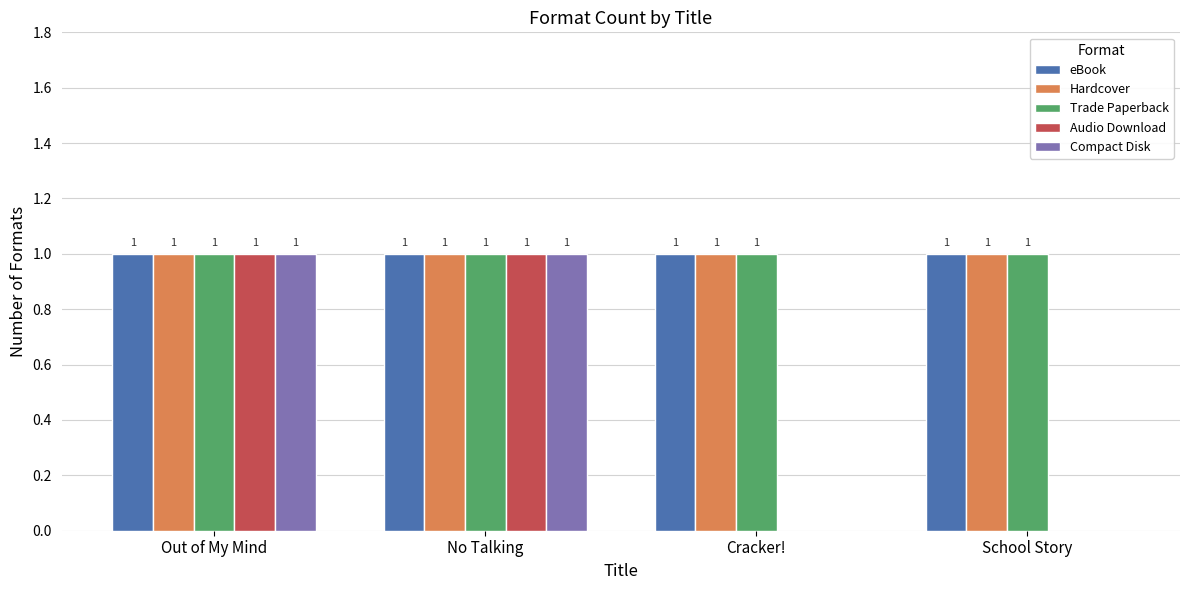

Reading right to left, what are all the values shown in this chart?

eBook: 1	1	1	1
Hardcover: 1	1	1	1
Trade Paperback: 1	1	1	1
Audio Download: 0	0	1	1
Compact Disk: 0	0	1	1